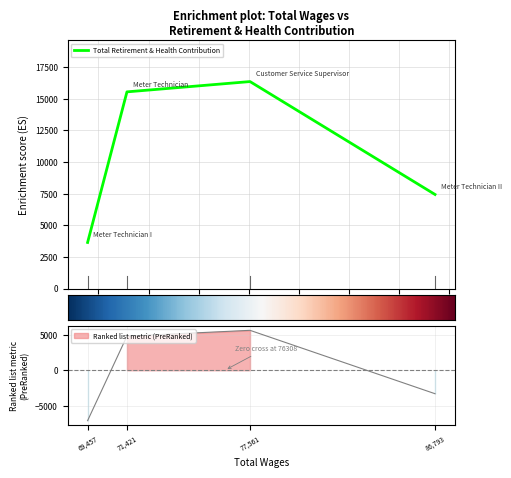

Which has a higher value, Meter Technician or Customer Service Supervisor?

Customer Service Supervisor